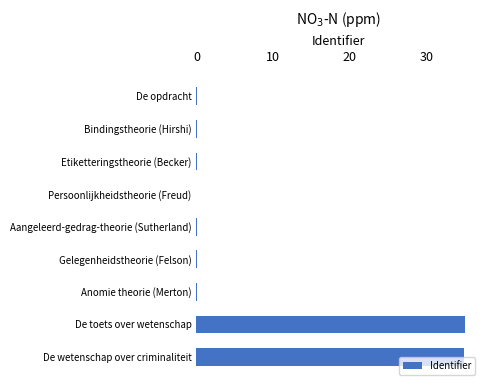

What is the greatest value displayed?

35.0